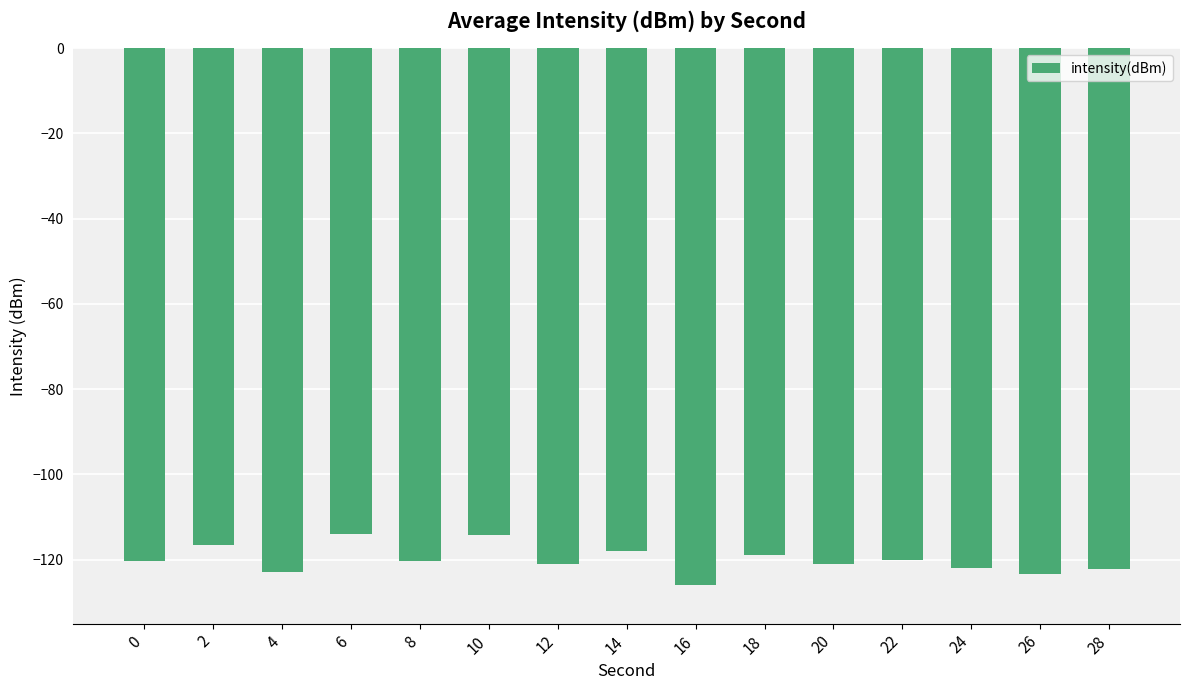

At which category does the chart reach its minimum across all series?

16